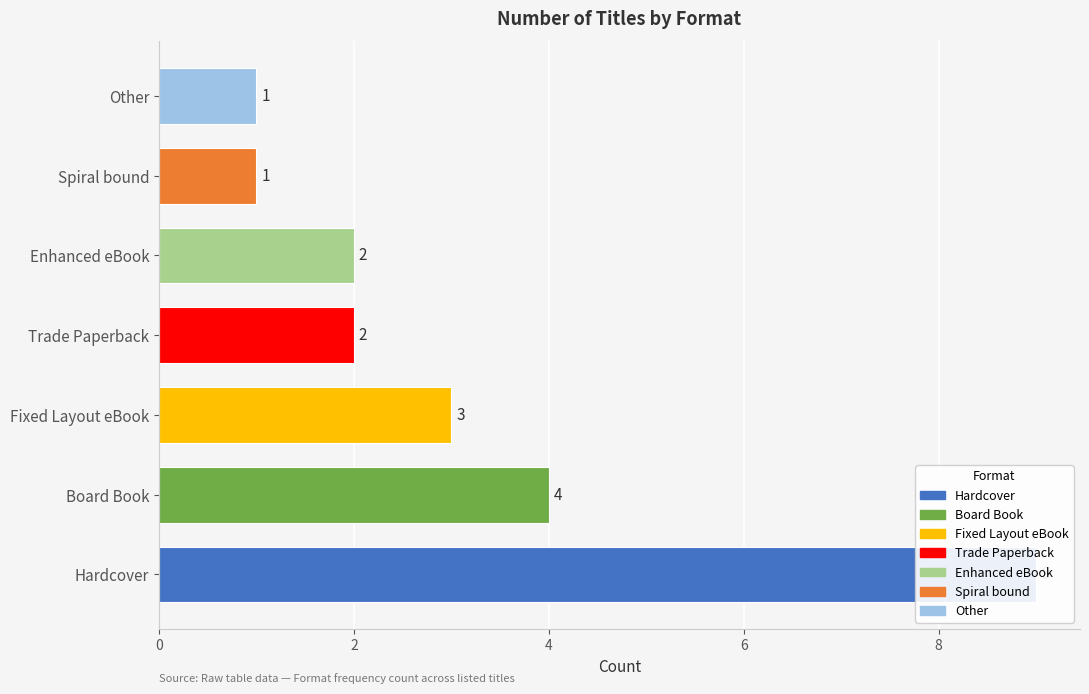

What is the greatest value displayed?

9